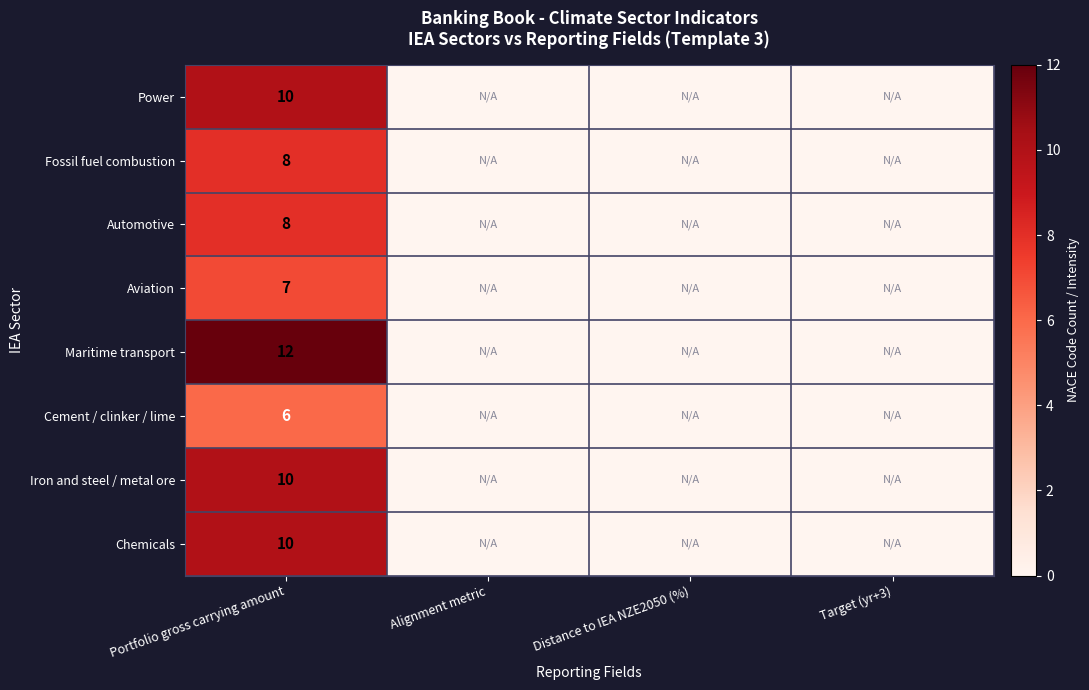

Is the value of Cement / clinker / lime at Portfolio gross carrying amount greater than the value of Automotive at Portfolio gross carrying amount?

No